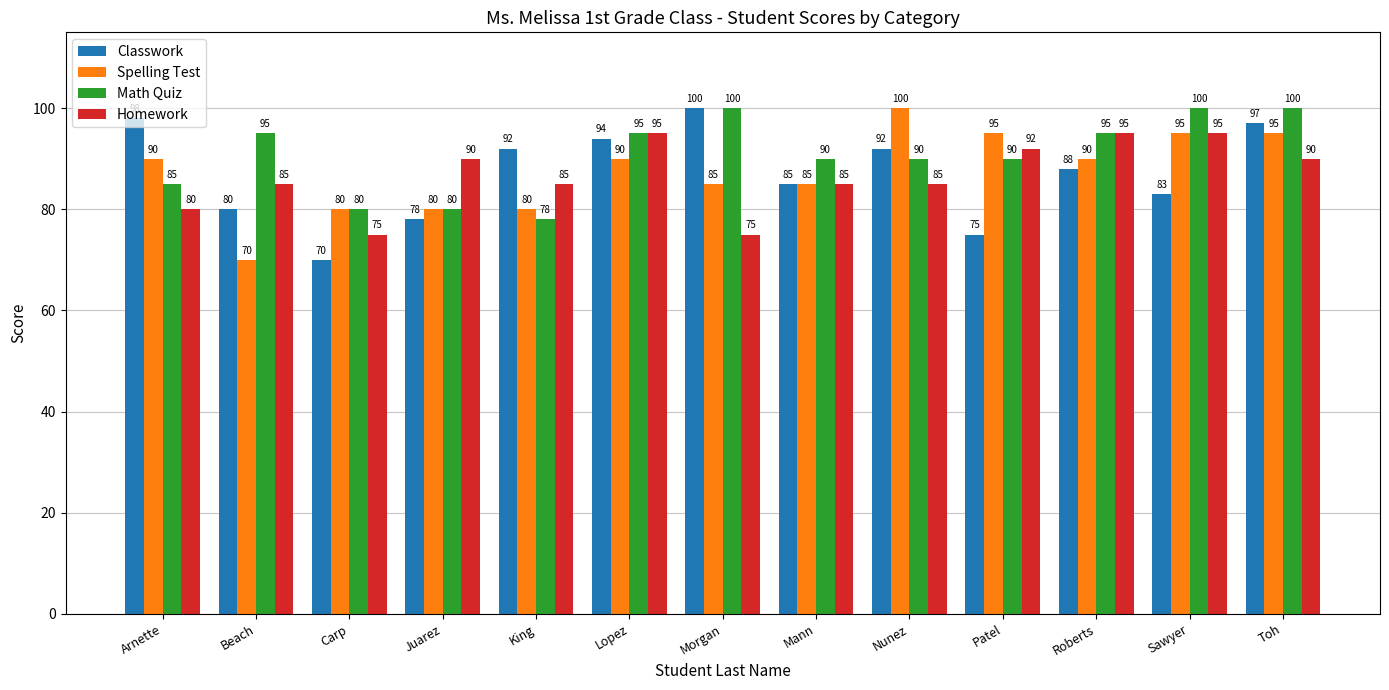

Rank the series at Beach from lowest to highest value.

Spelling Test, Classwork, Homework, Math Quiz